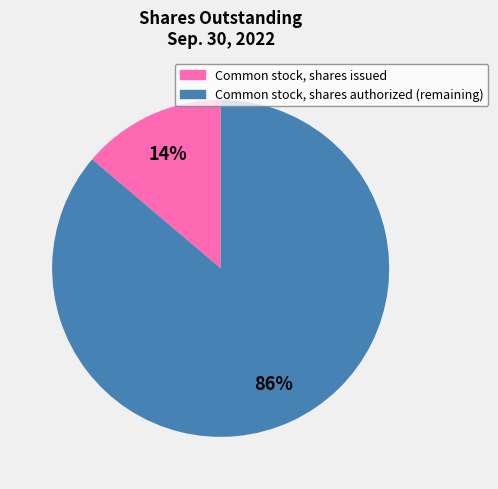

The Common stock, shares issued slice represents 14% of the pie. True or false?

True